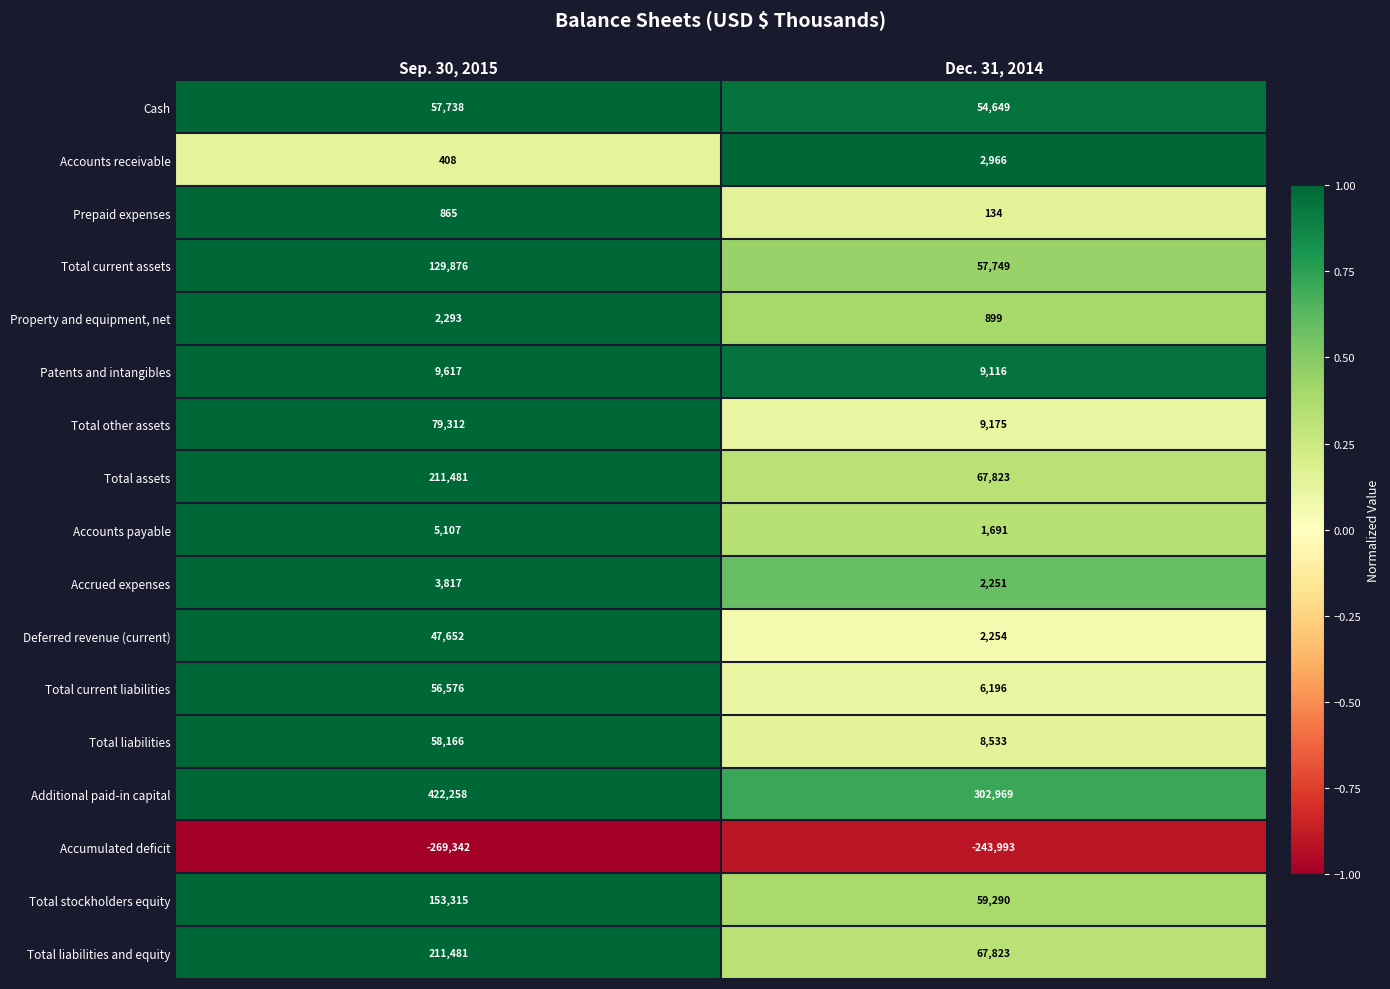

What is the minimum value for Accrued expenses?

2251